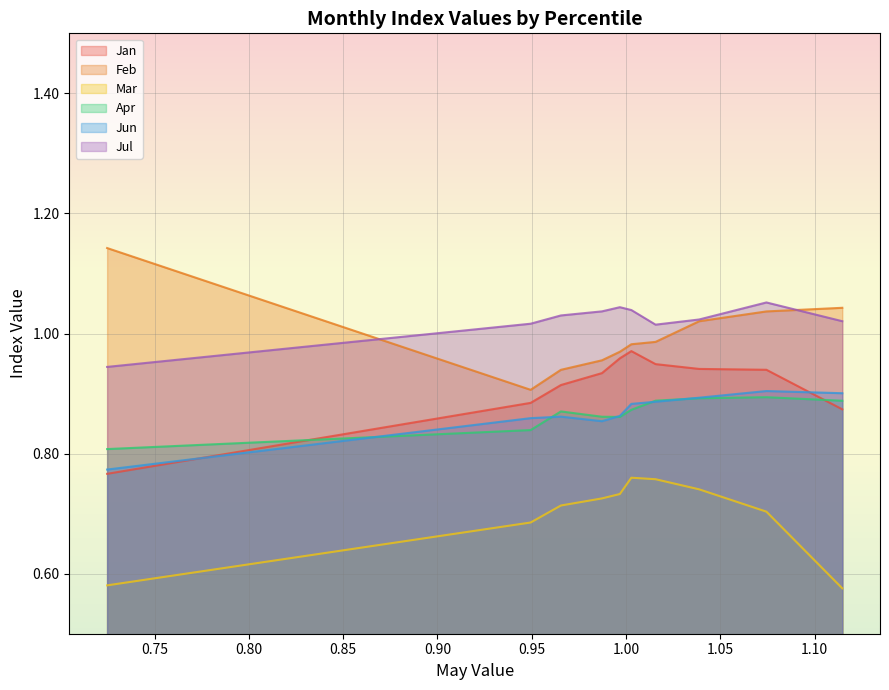

Is it true that Apr equals 1.2 at pct75?

False